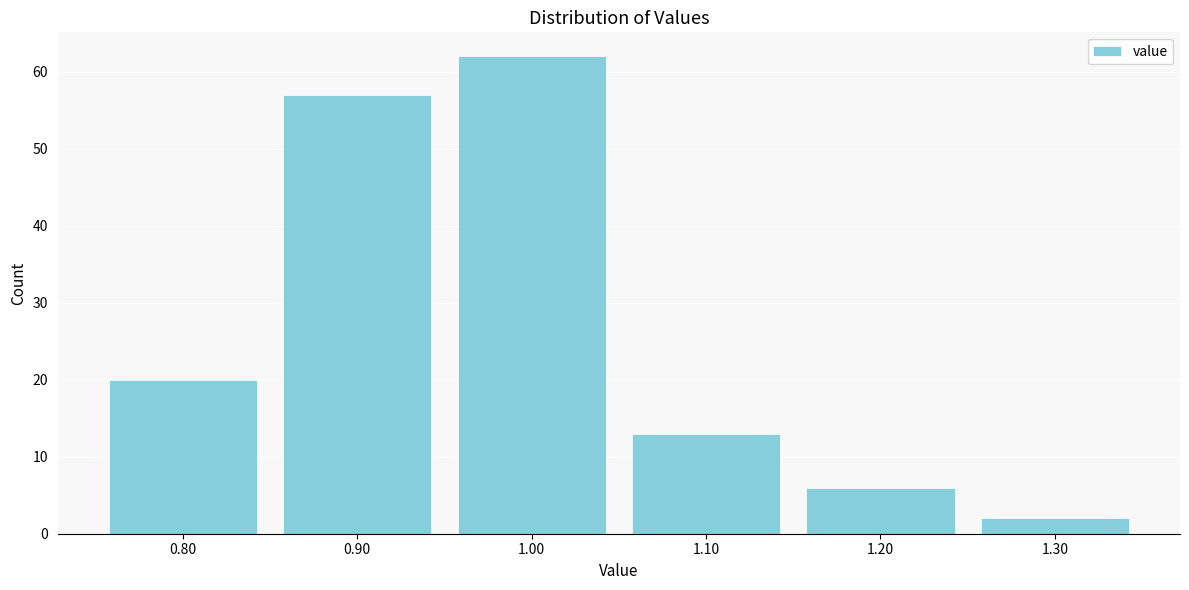

Which range on the x-axis has the tallest bar?

0.95 to 1.05